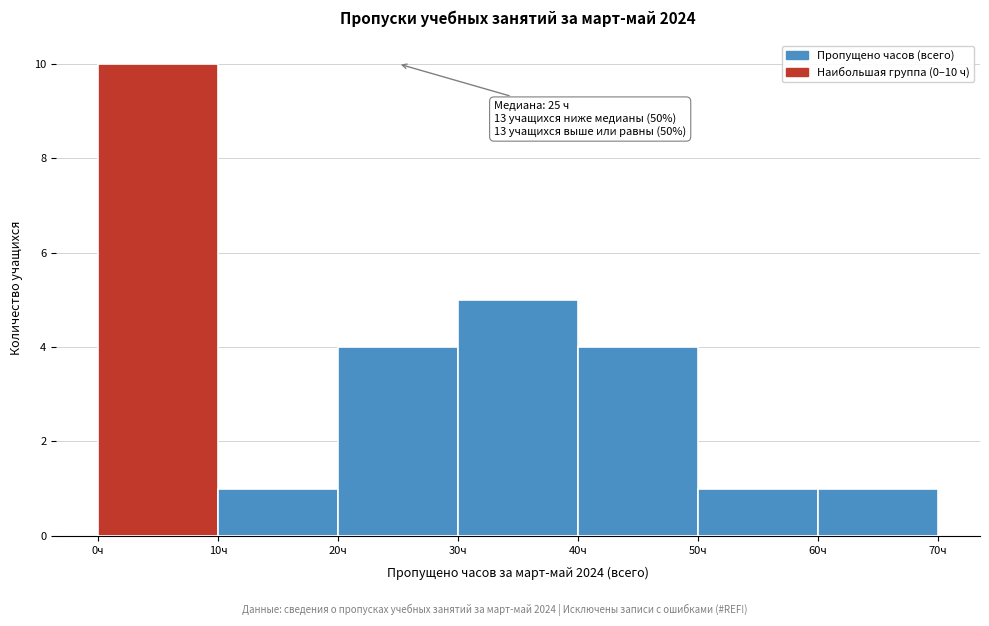

Over which range of the x-axis is the bar tallest?

0 to 10